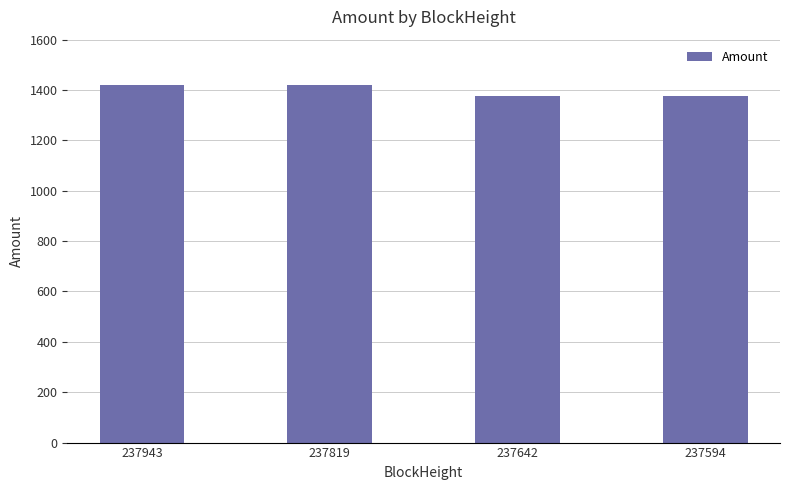

Between 237943 and 237642, which is larger?

237943